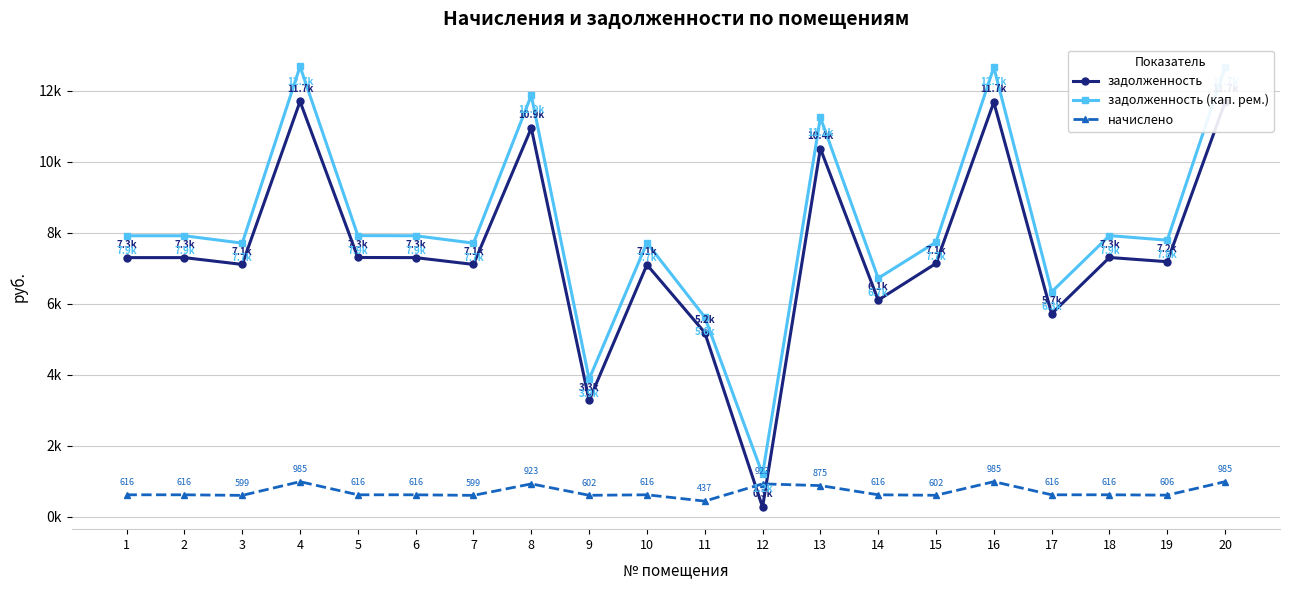

Is this an area chart (filled region under the line)?

No